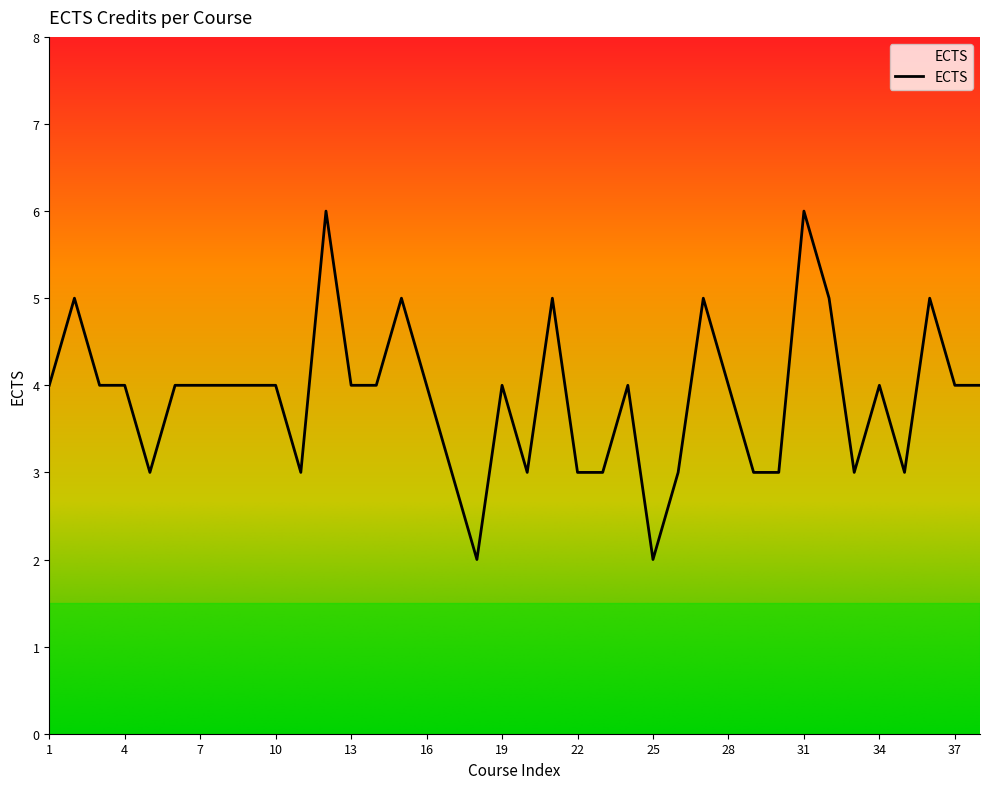

What is the difference between the maximum and minimum values?

4